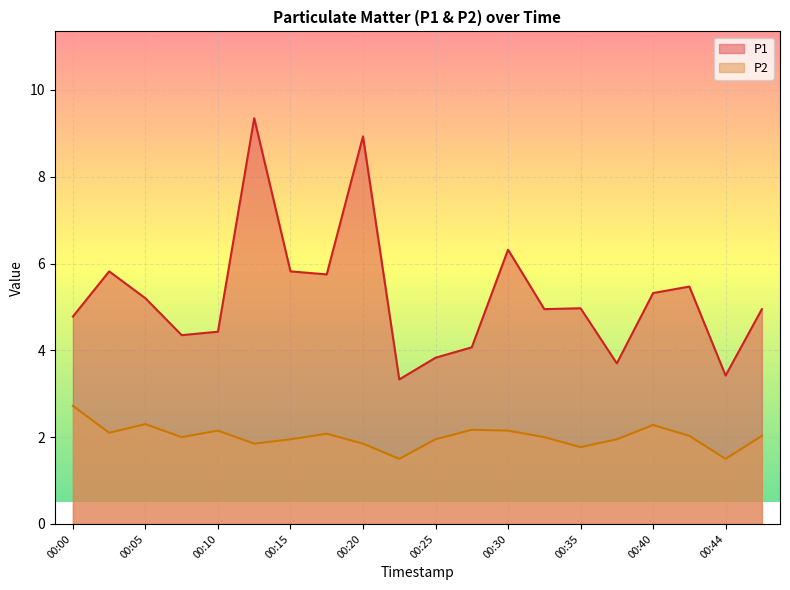

What is the smallest value displayed?

1.5